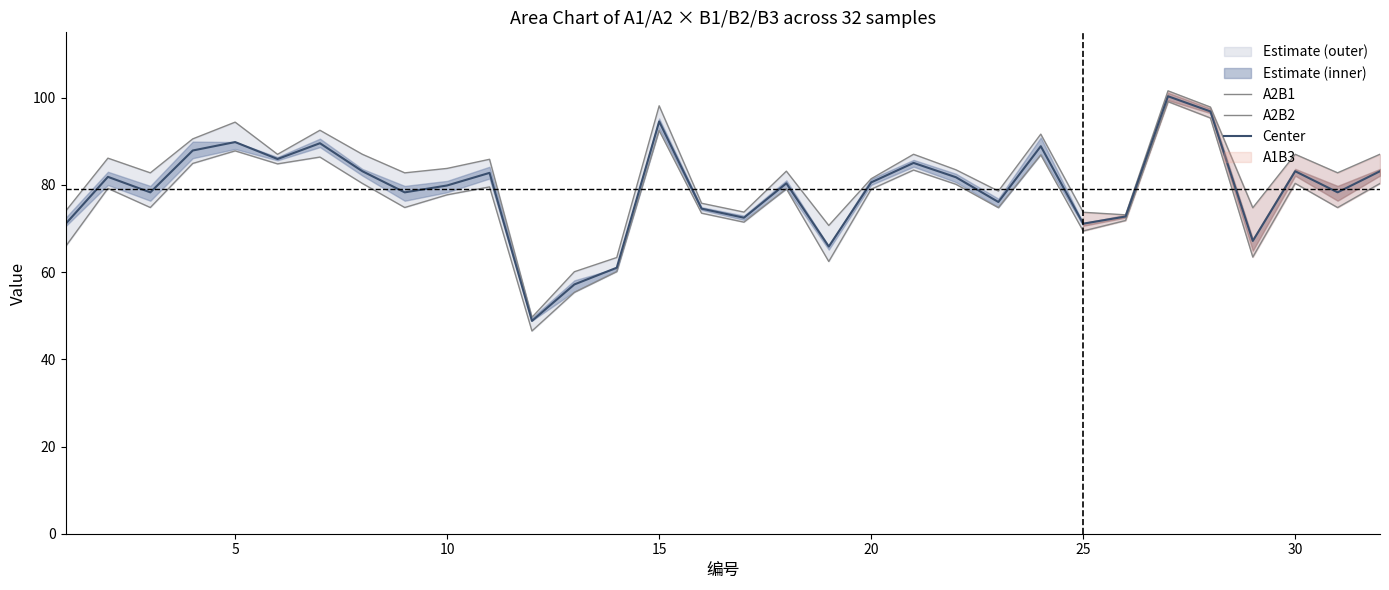

At how many categories does at least one series exceed 73?

28